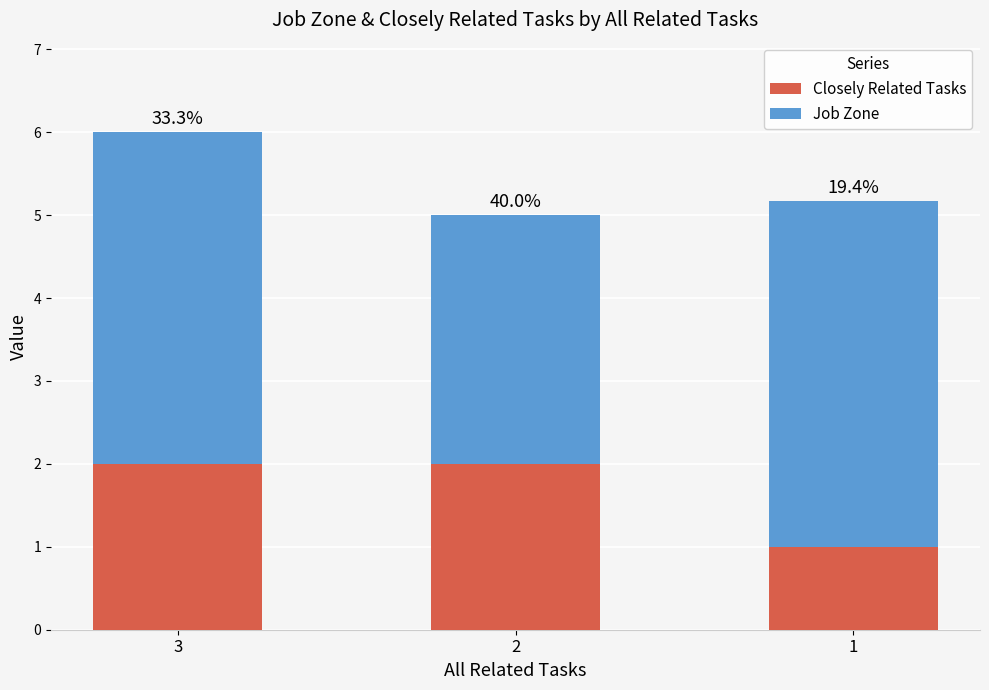

Which has a higher value, 3 or 2?

3